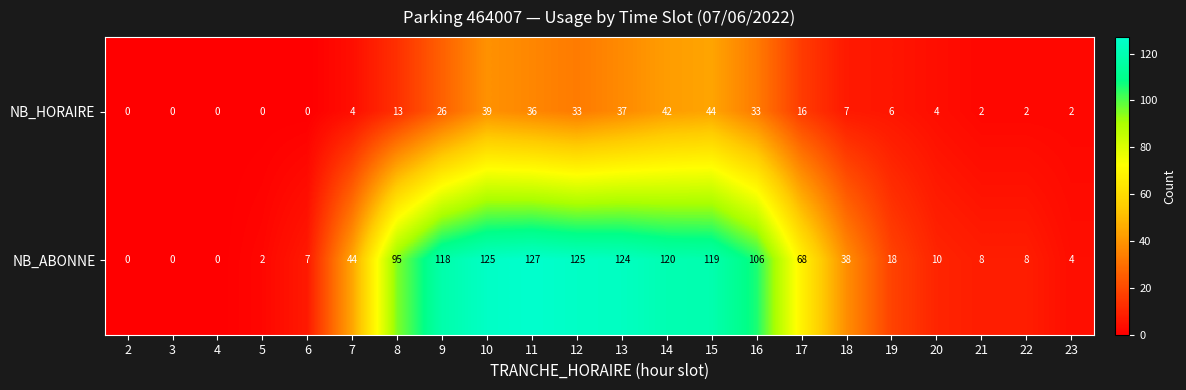

Where does the NB_HORAIRE series first go above 7?

8